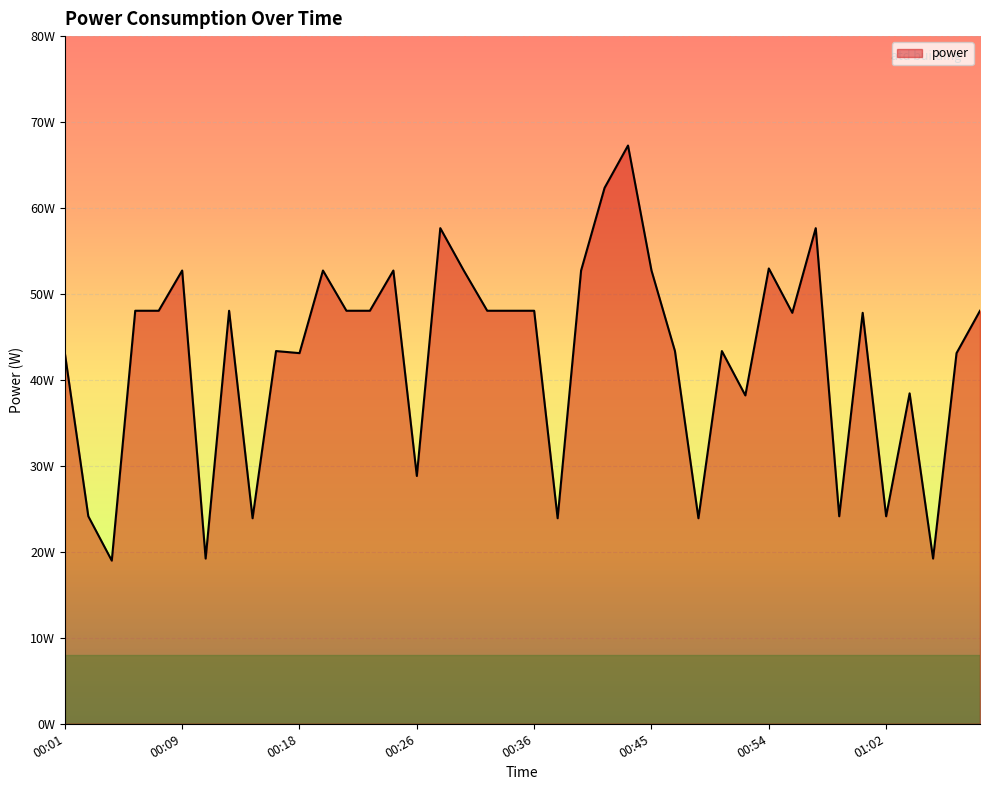

Is this an area chart (filled region under the line)?

Yes